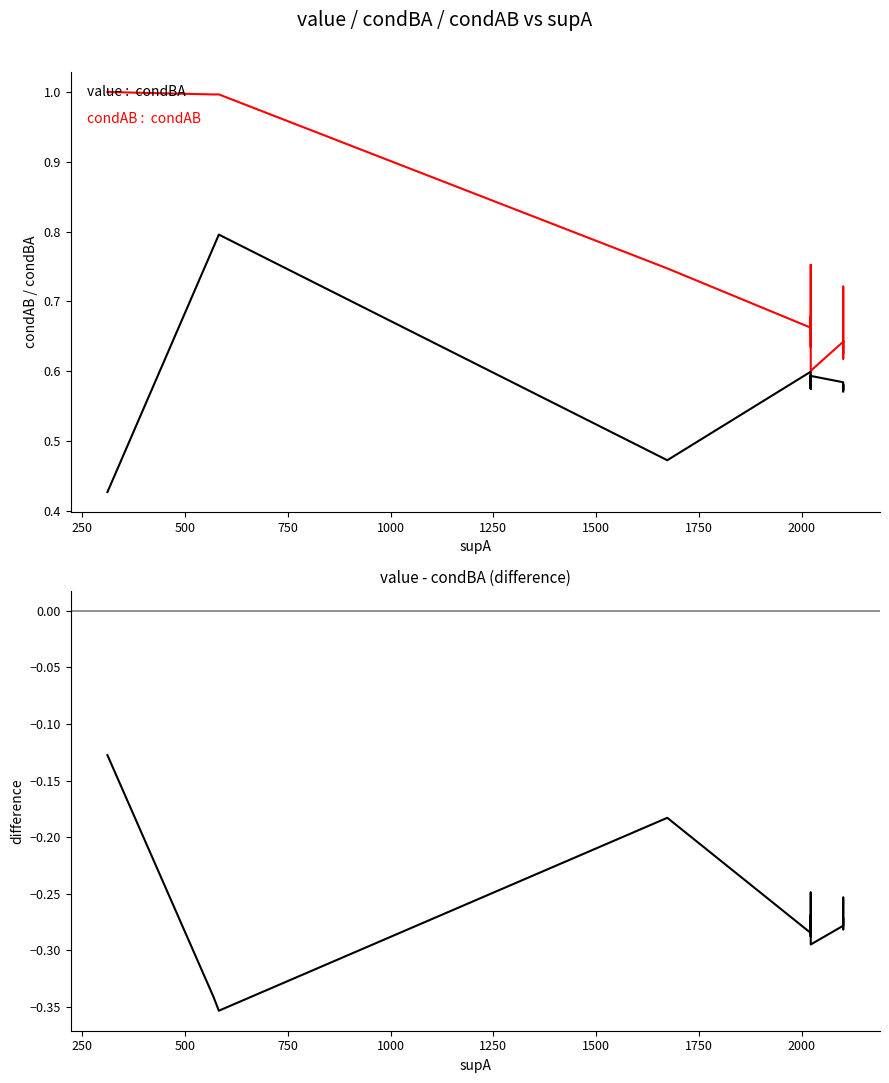

The value of condAB at 18 is 0.4. True or false?

False